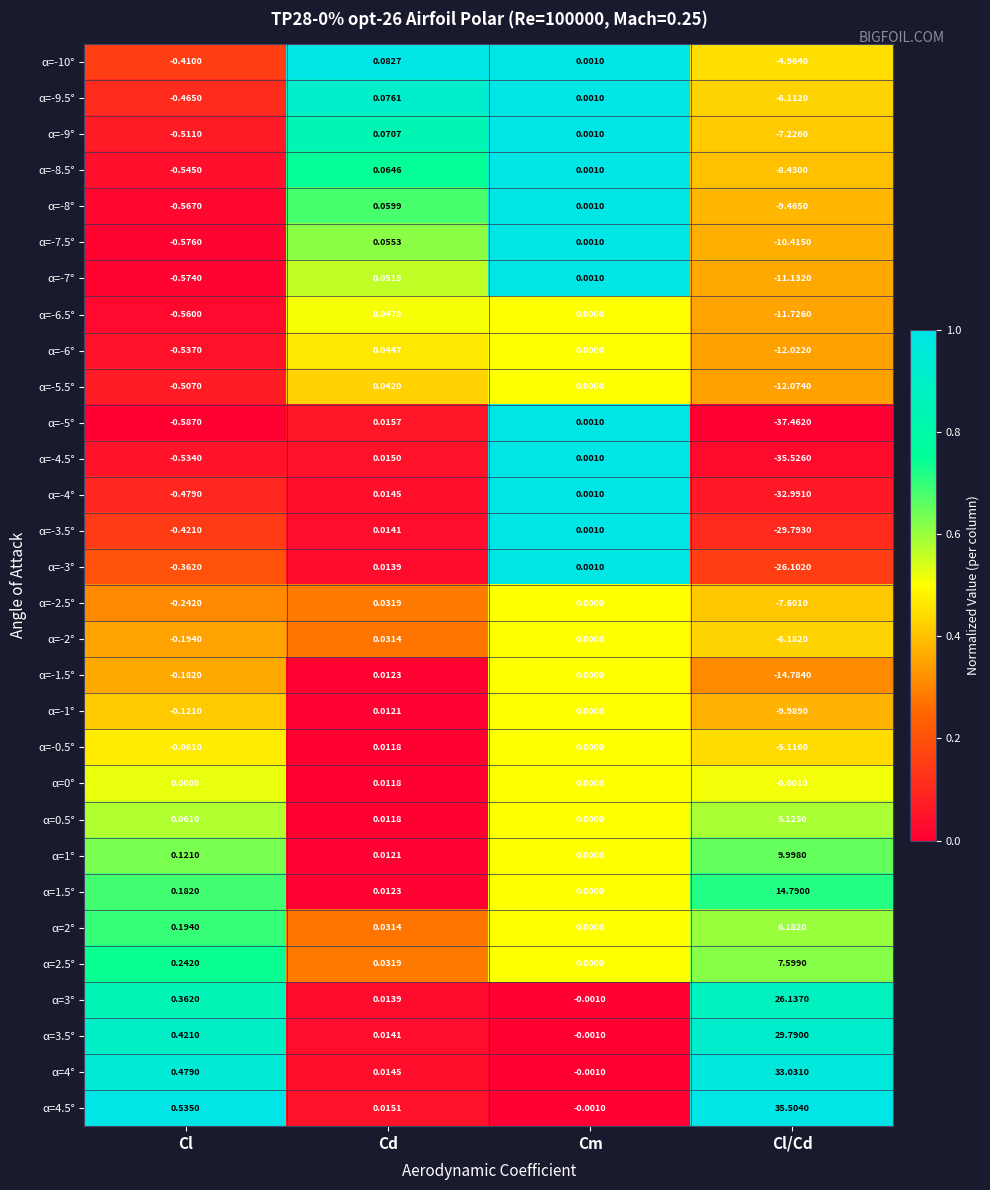

At which label does α=4° reach its peak?

Cl/Cd